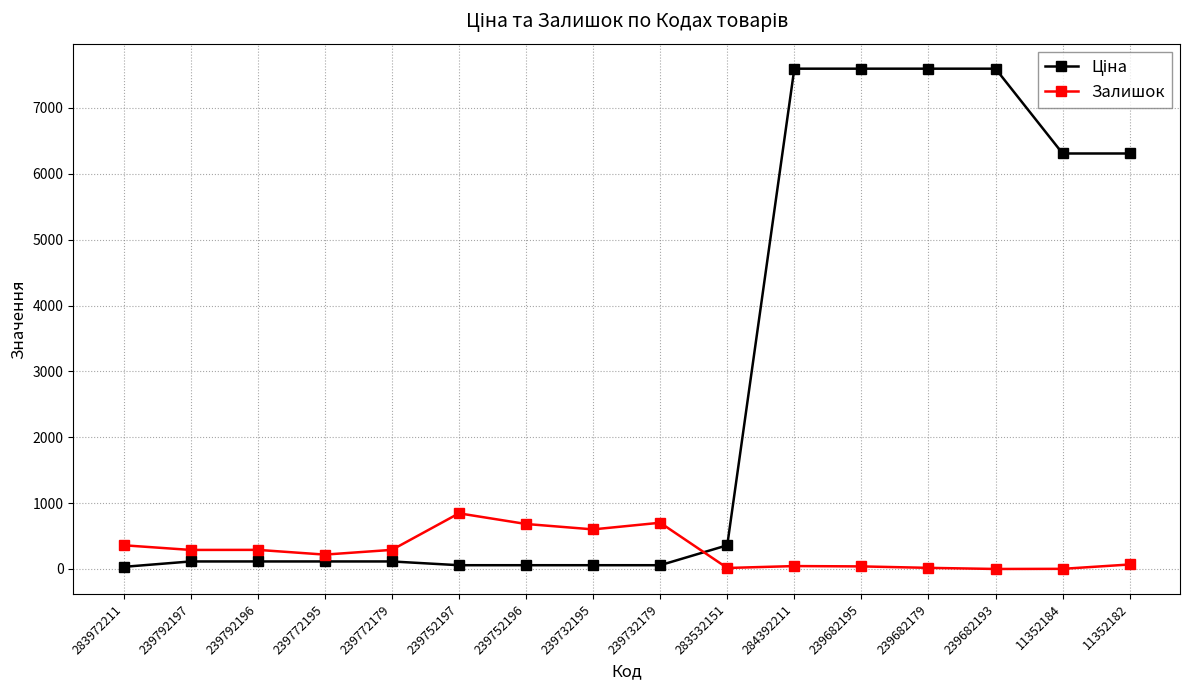

What is the sum of all Залишок values?

4463.0